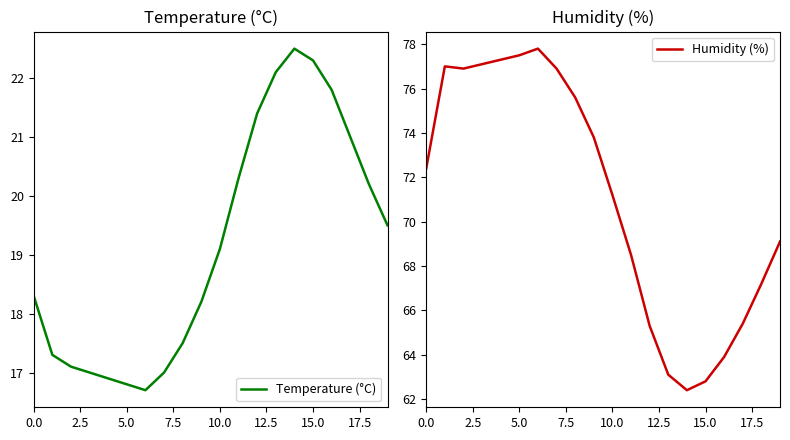

How many data points in Humidity (%) are above 72?

10